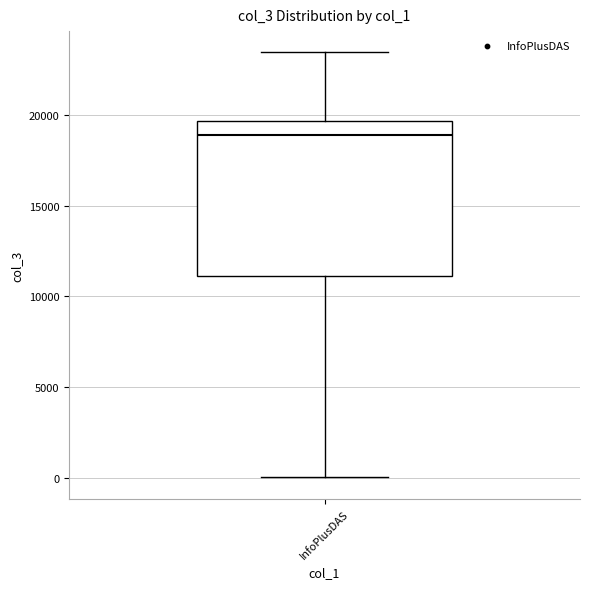

Where is the lower edge of the box for InfoPlusDAS on the y-axis? The values are not printed on the chart, so give them approximately, as read against the axis.

11000